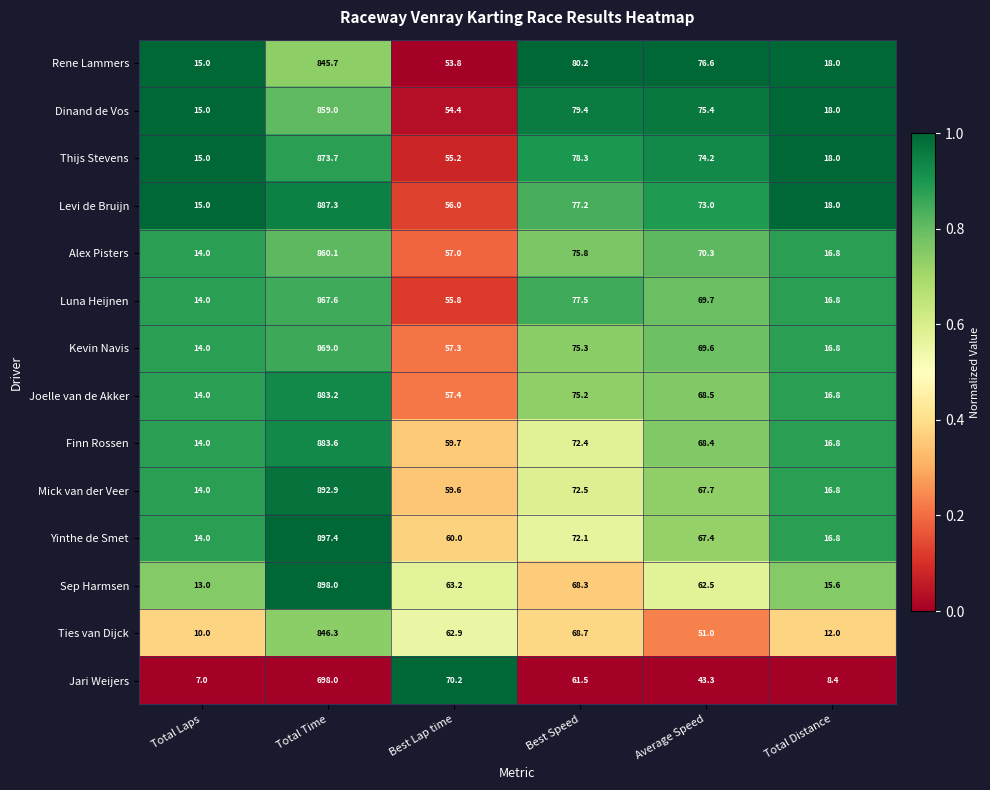

The Kevin Navis series shows 28.3 at Average Speed. True or false?

False